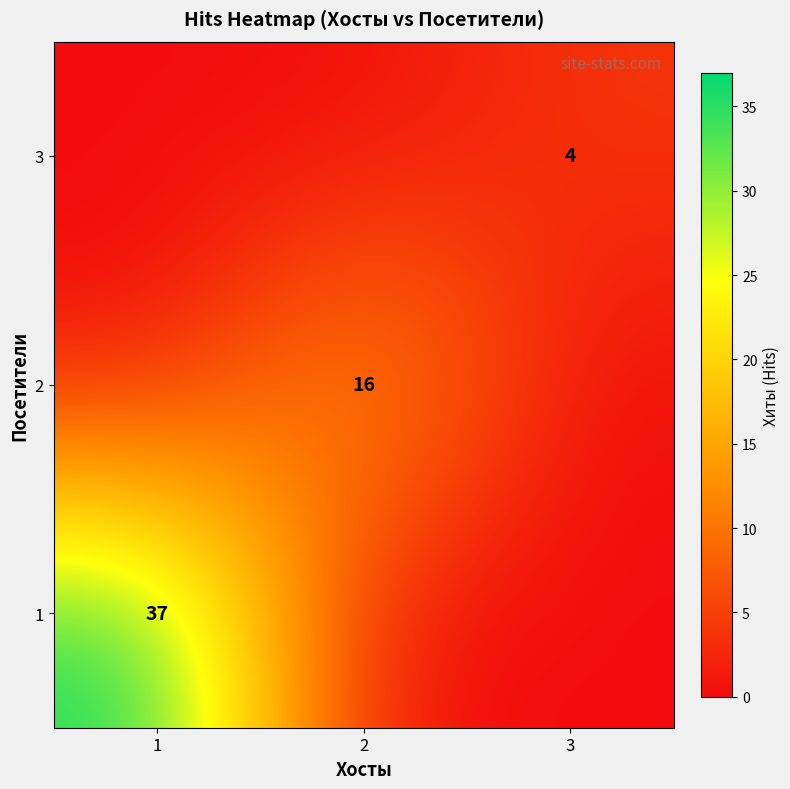

The 2 series shows 21 at 2. True or false?

False